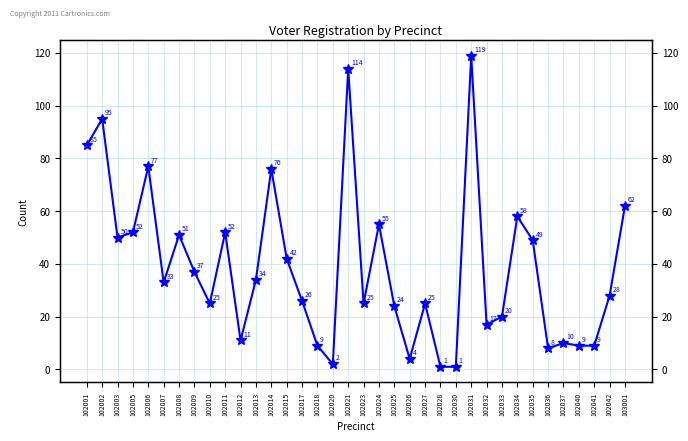

What is the sum of the values at 102005 and 102008?

103